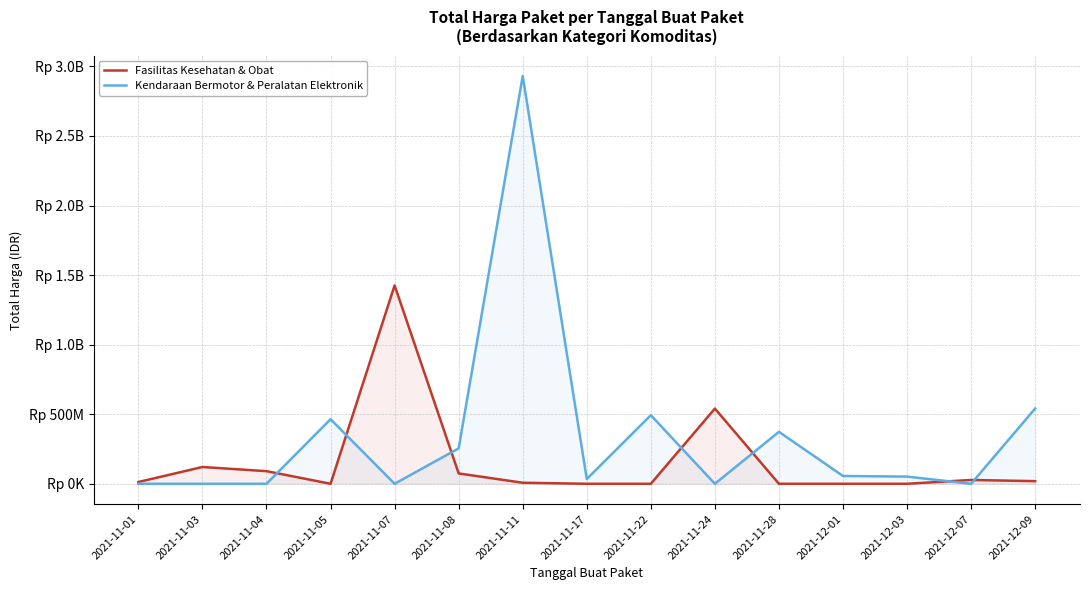

List the series in order of their overall mean, lowest first.

Fasilitas Kesehatan & Obat, Kendaraan Bermotor & Peralatan Elektronik